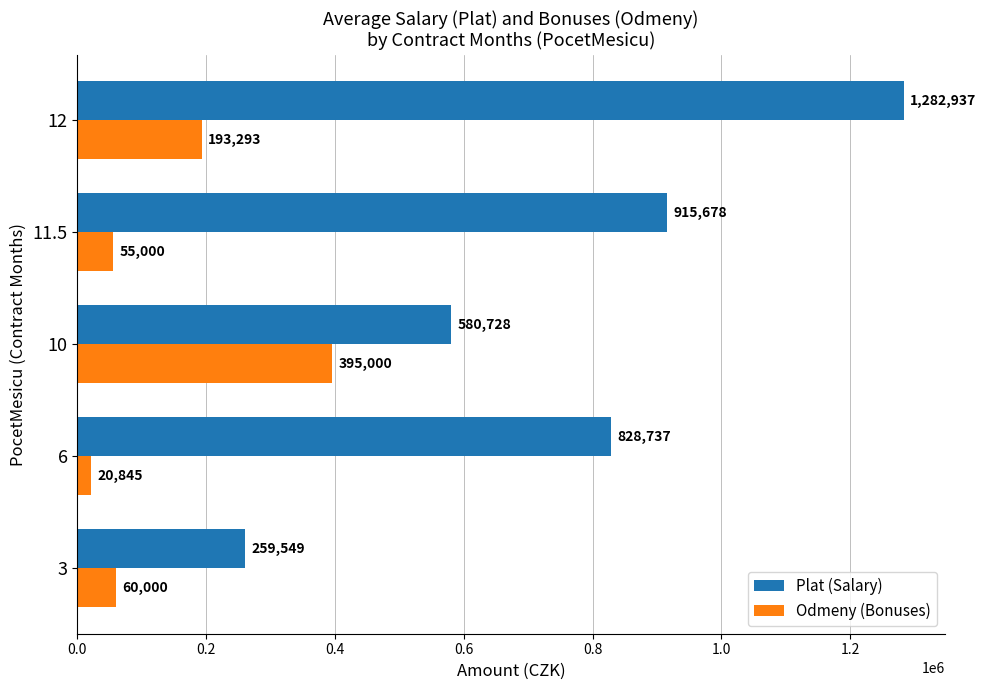

Where is Odmeny (Bonuses) nearest to the value 207922?

12